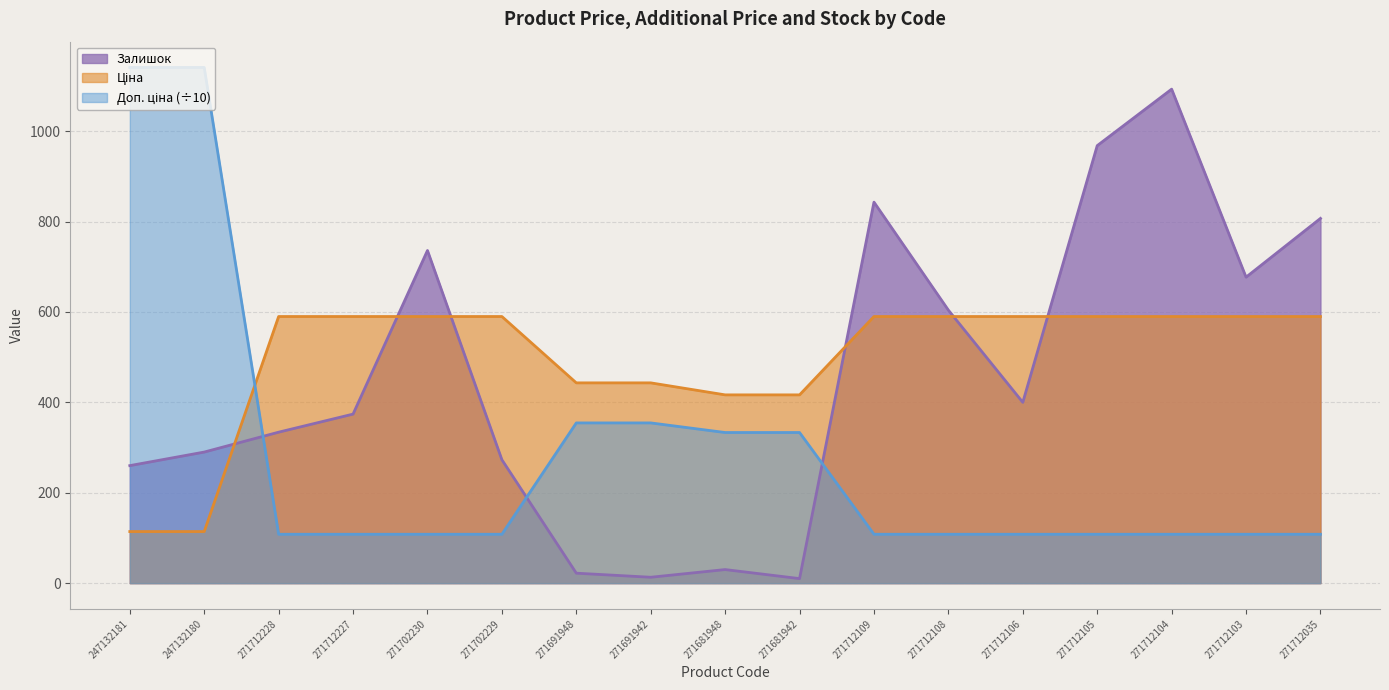

List the labels in order of Ціна value, largest first.

271712228, 271712227, 271702230, 271702229, 271712109, 271712108, 271712106, 271712105, 271712104, 271712103, 271712035, 271691948, 271691942, 271681948, 271681942, 247132181, 247132180